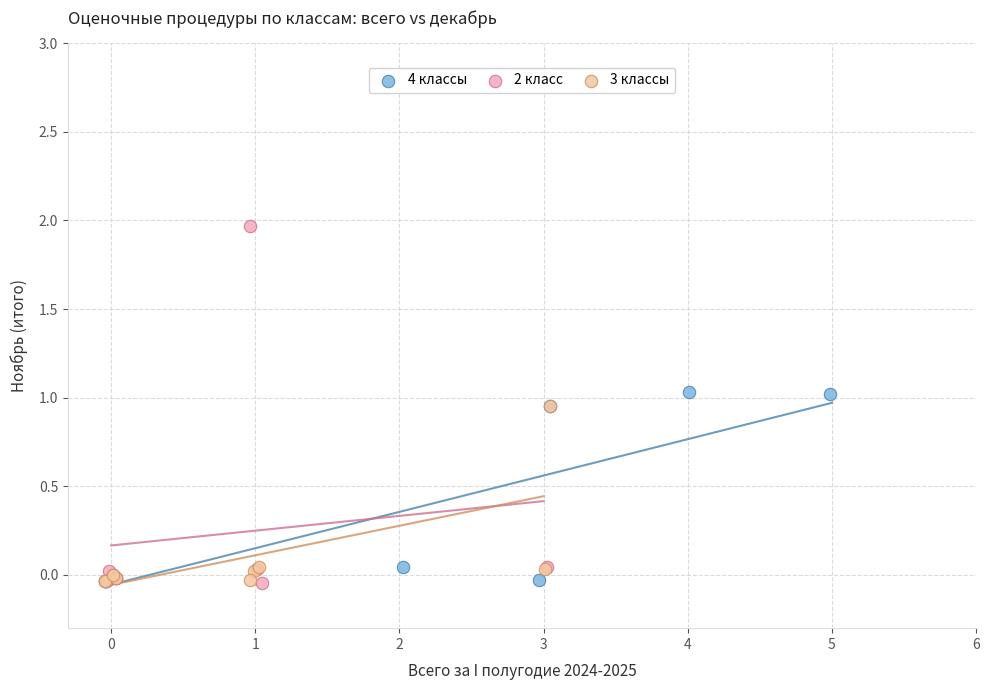

Which series reaches the maximum Y coordinate?

2 класс